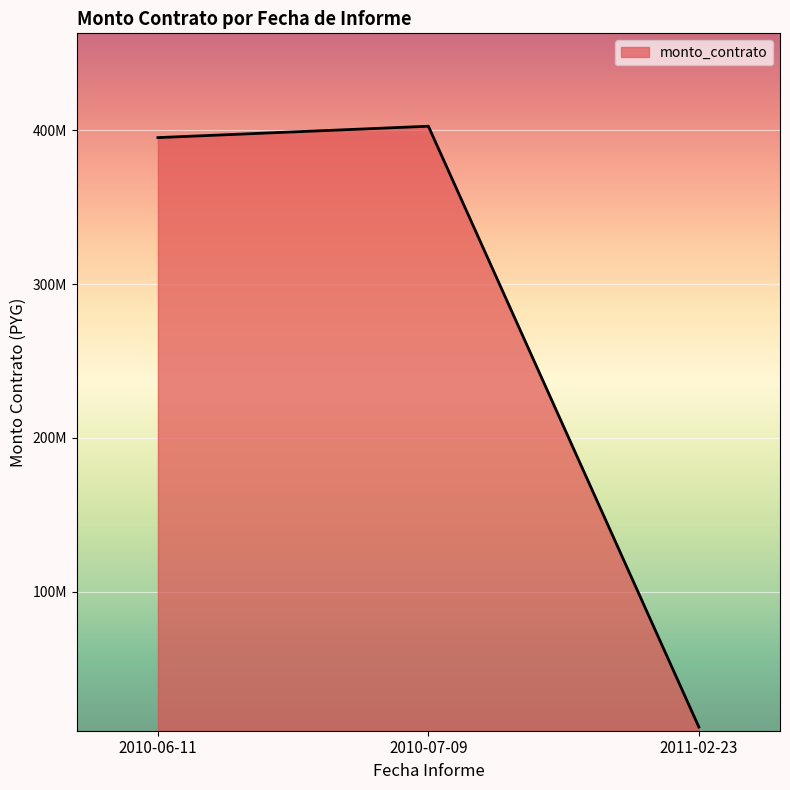

What is the change in value from 2010-07-09 to 2011-02-23?

-390600000